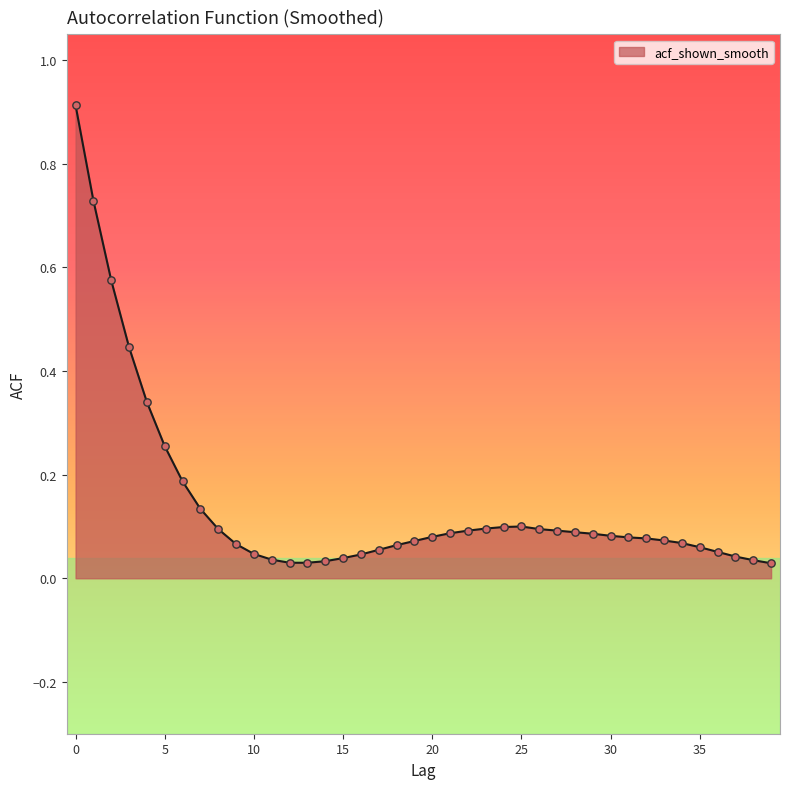

What is the difference between the maximum and minimum values?

0.9